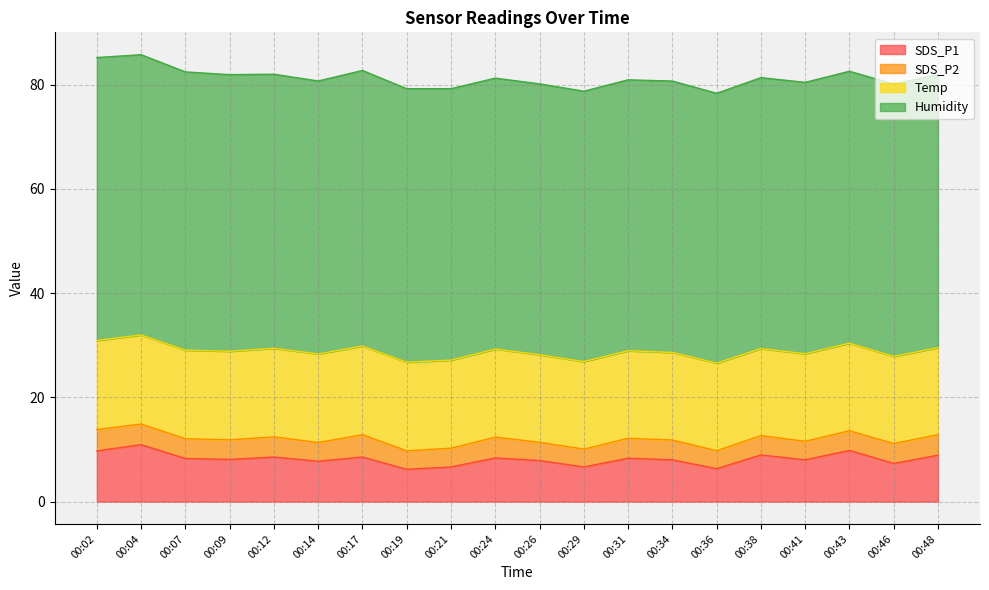

The value of SDS_P1 at 00:21 is 6.7. True or false?

True